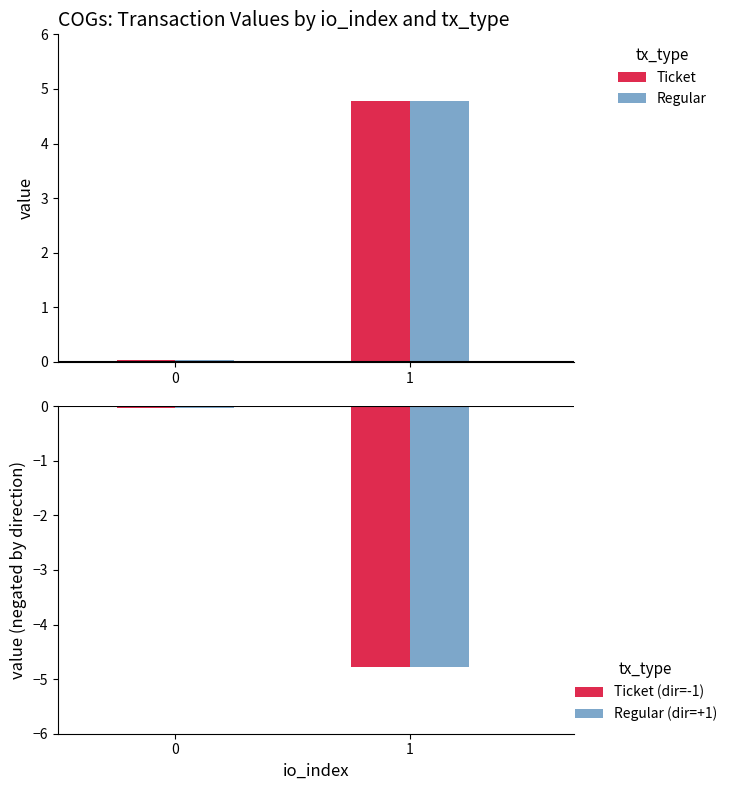

True or false: Ticket has a value of 0.0 at 0.

True